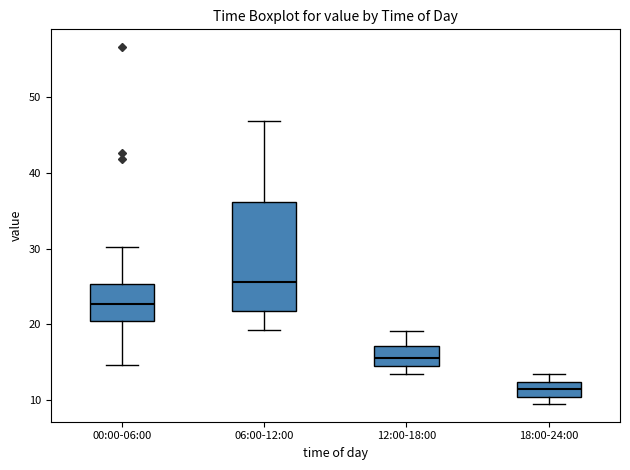

Which box is the tallest, from its lower edge to its upper edge?

06:00-12:00